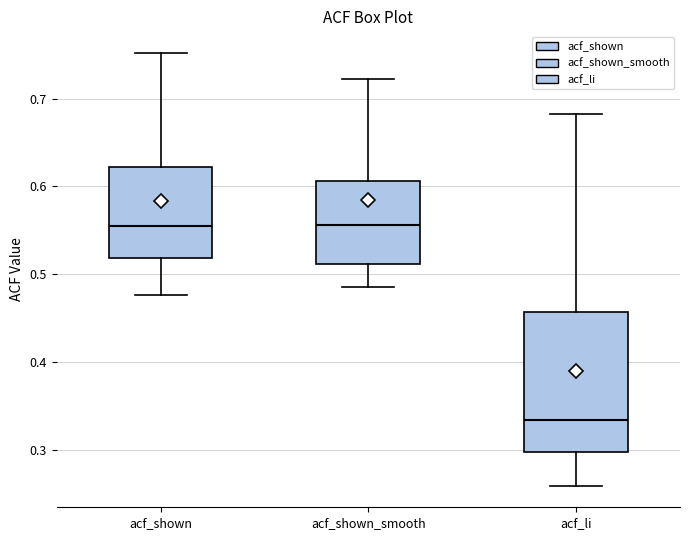

Where does the median line of the box for acf_shown sit on the y-axis? The values are not printed on the chart, so give them approximately, as read against the axis.

0.55